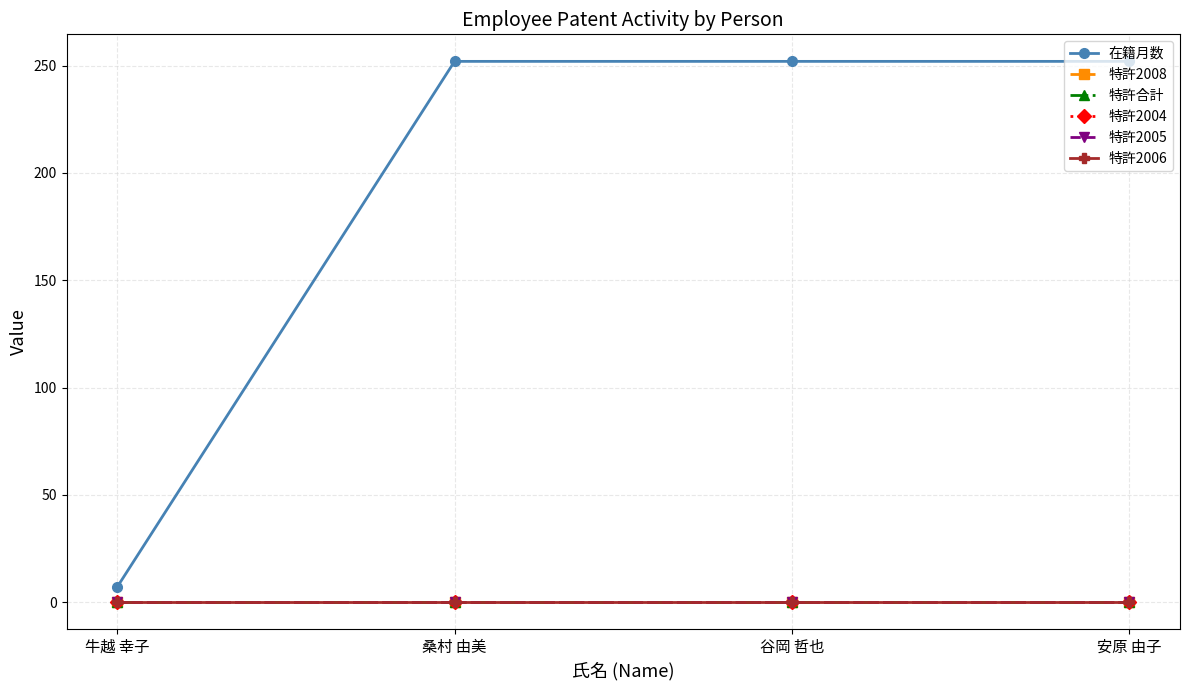

Between 牛越 幸子 and 谷岡 哲也, which series saw the biggest shift?

在籍月数